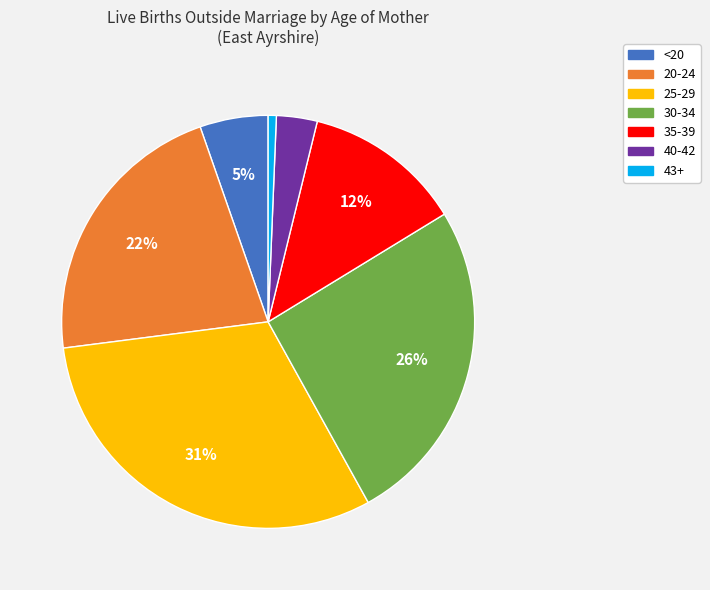

How many segments does this pie chart have?

7